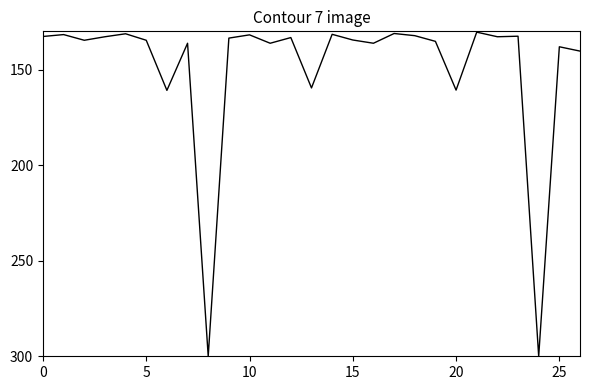

What is the minimum value shown in the chart?

130.4